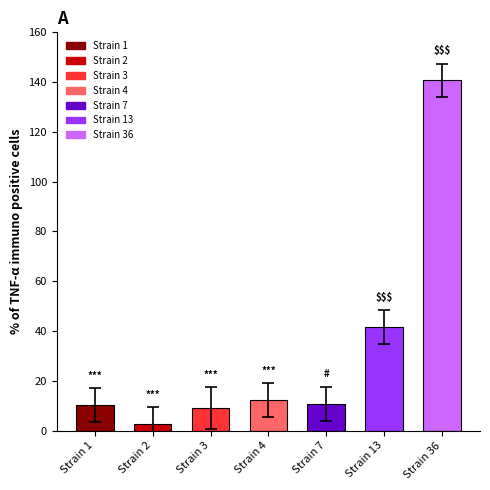

What is the value of the 6th bar from the left?

41.5